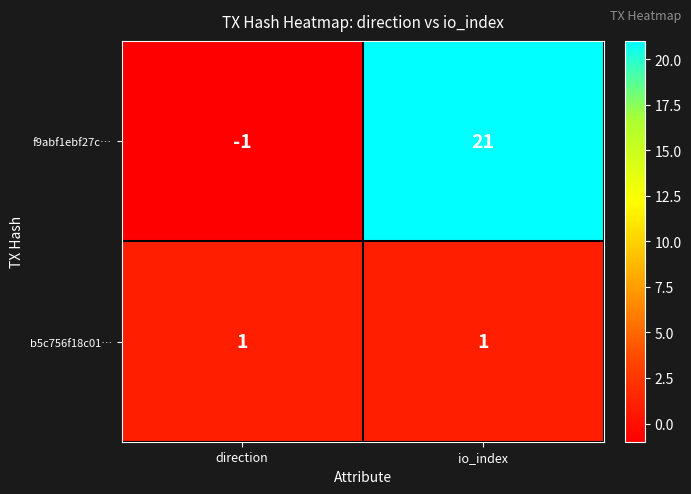

Is it true that f9abf1ebf27c… equals 11 at io_index?

False